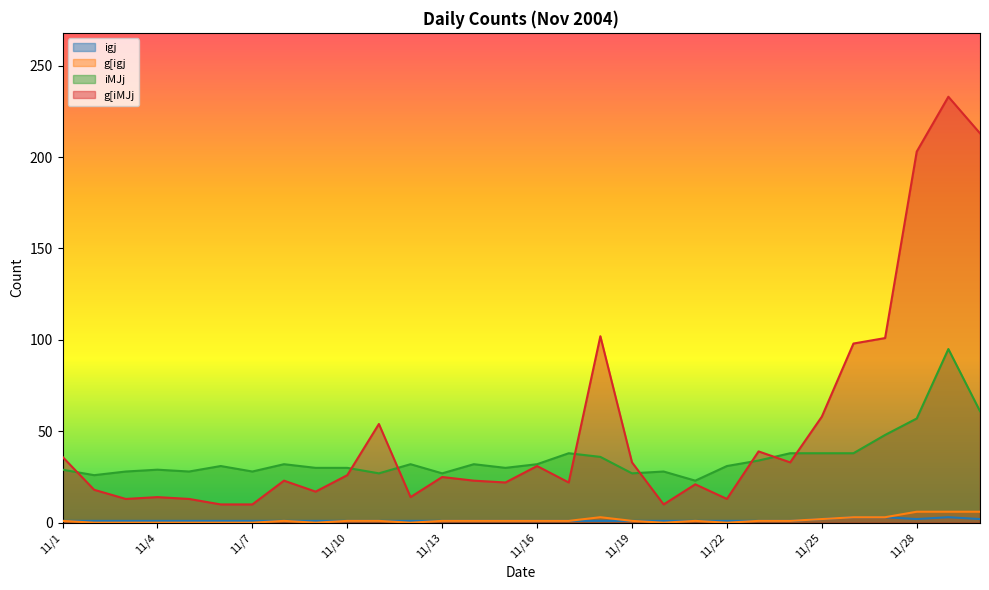

Which series has the largest range (max minus min)?

g[iMJj